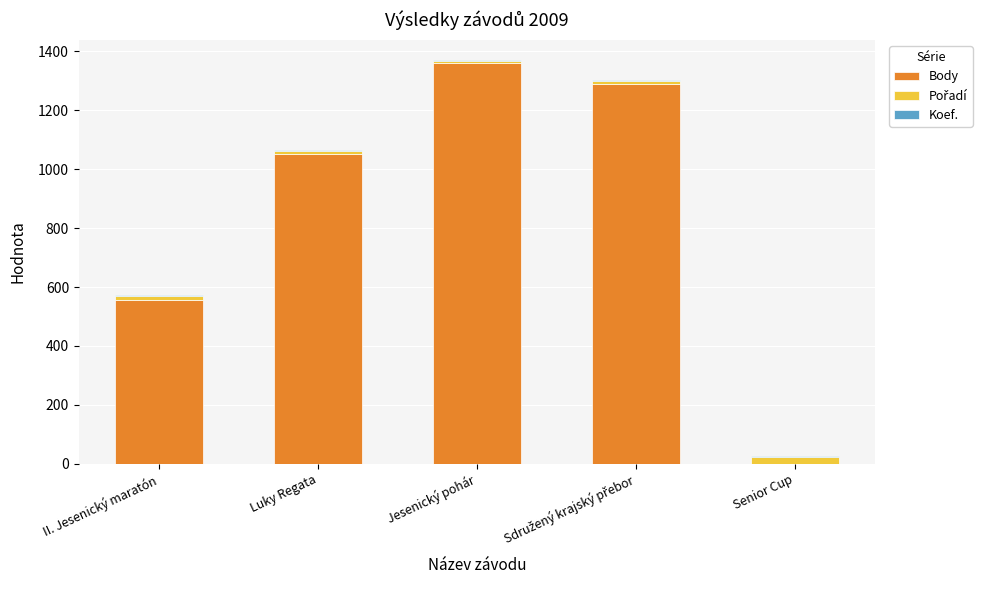

True or false: Body has a value of 556 at II. Jesenický maratón.

True